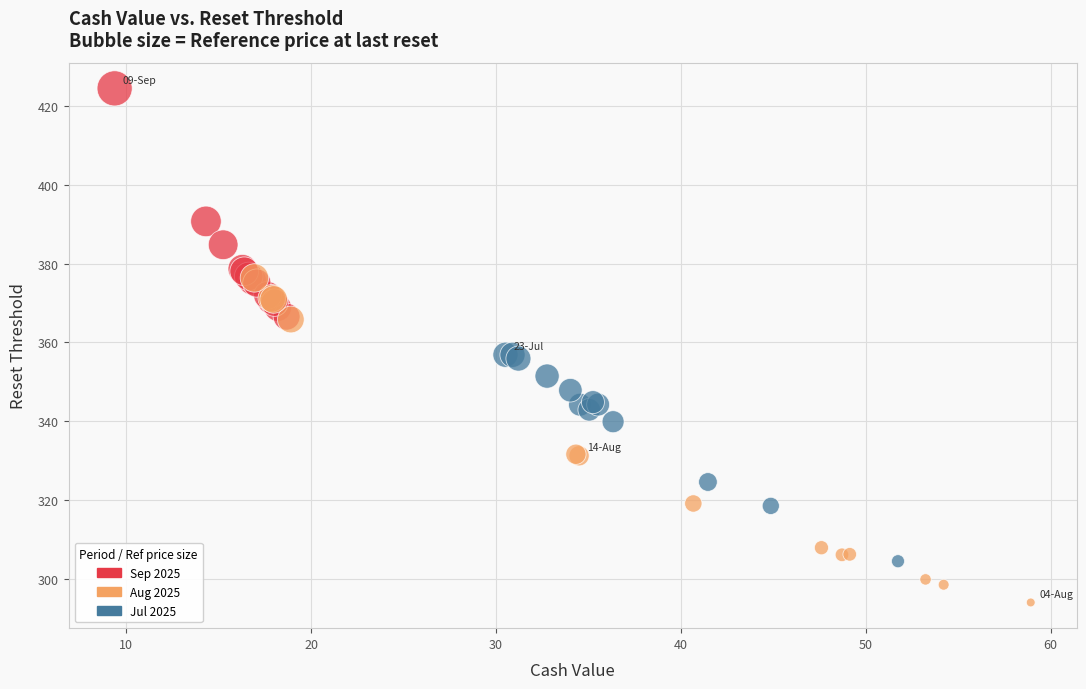

Which series contains the highest Y value?

Sep 2025